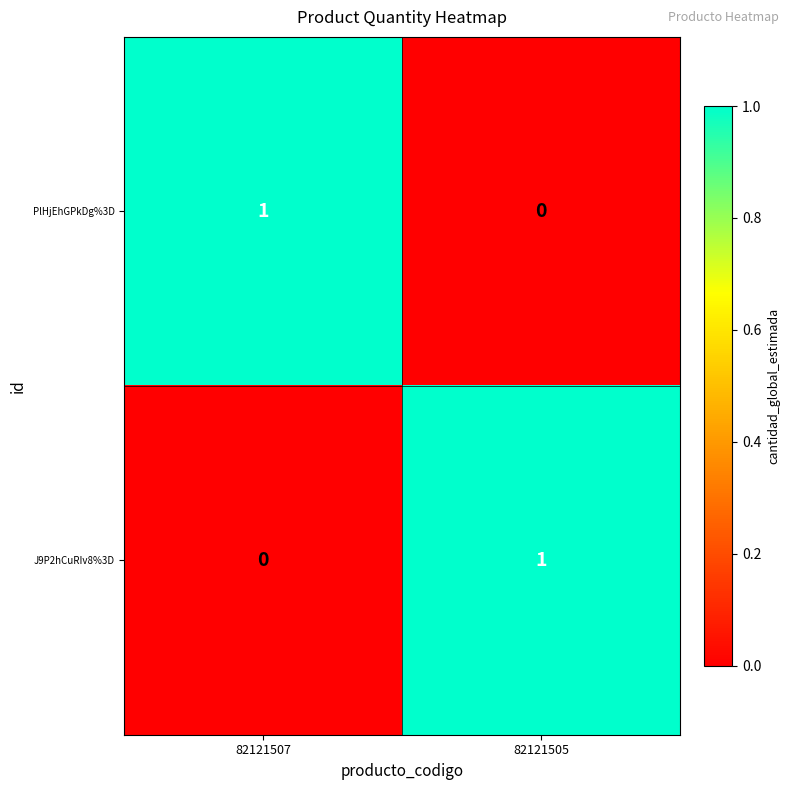

The value of J9P2hCuRIv8%3D at 82121507 is 0. True or false?

True